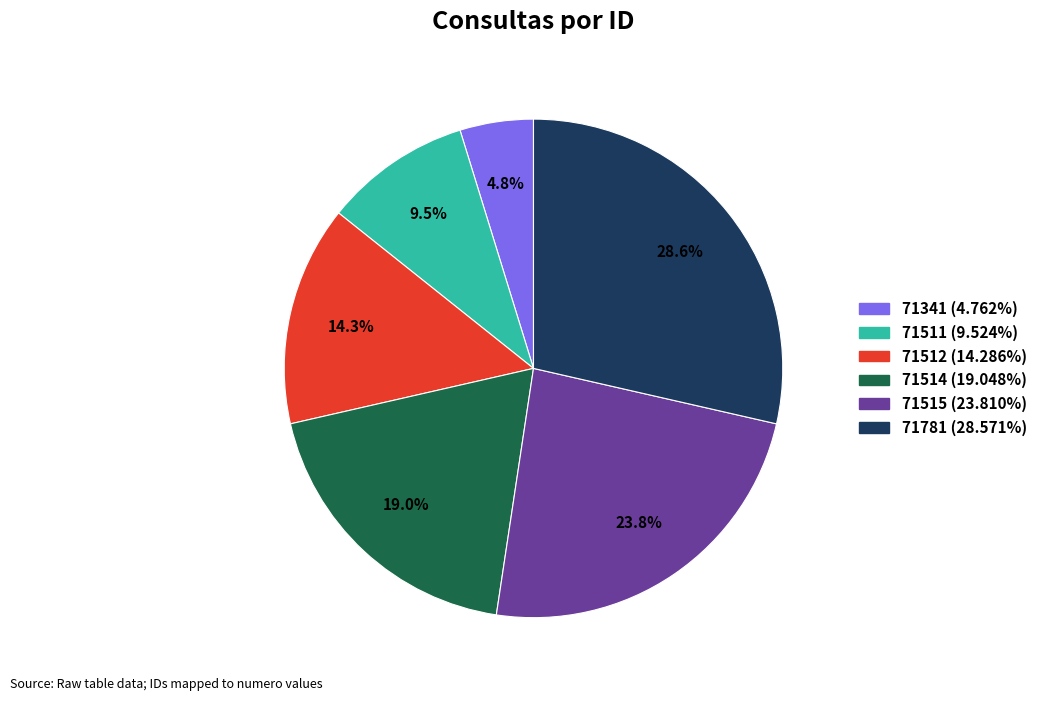

Is it true that 71514 is 31% of the pie?

False